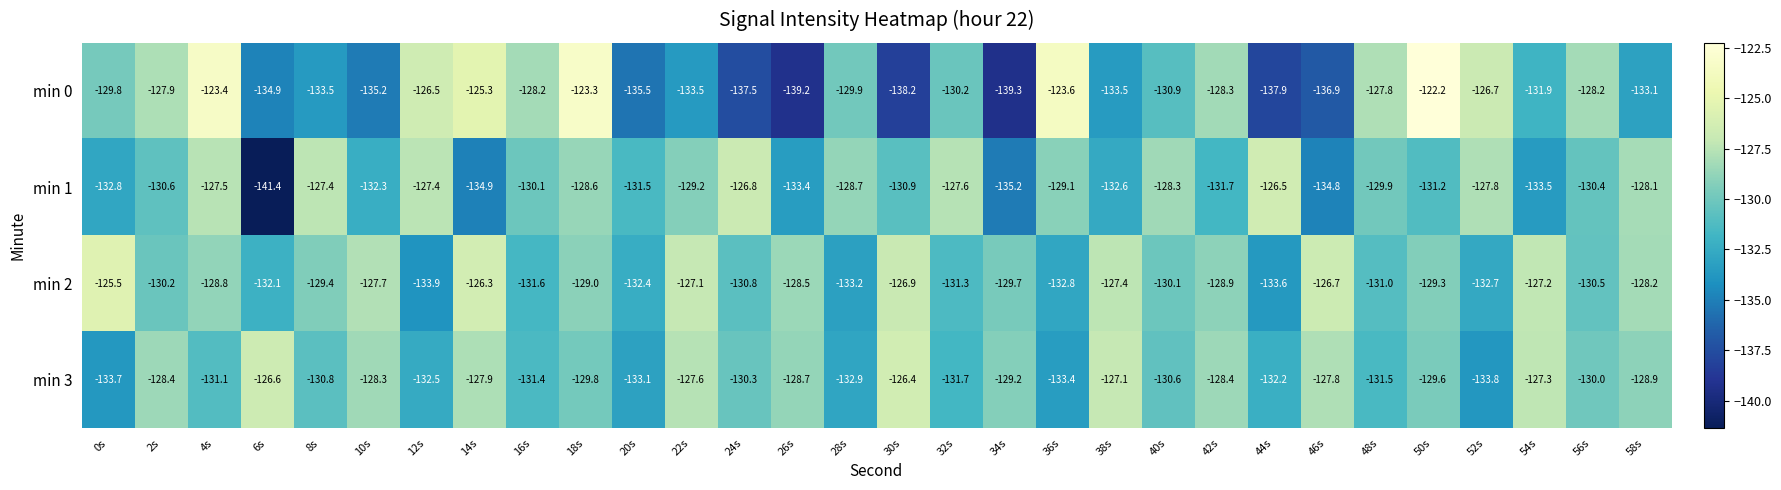

Which series has the largest total across all categories?

min 2